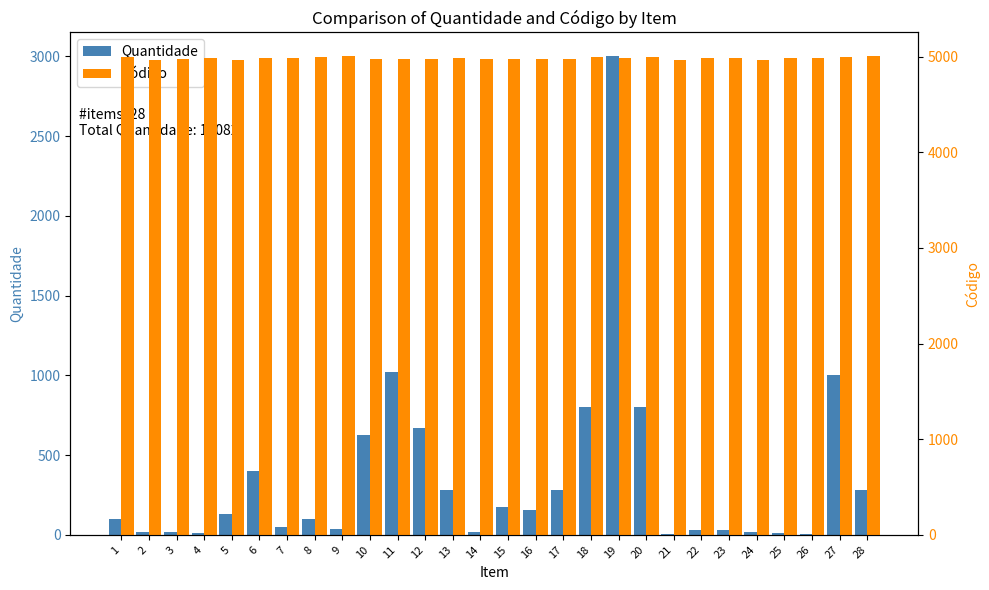

What is the difference between the Quantidade values at 16 and 7?

106